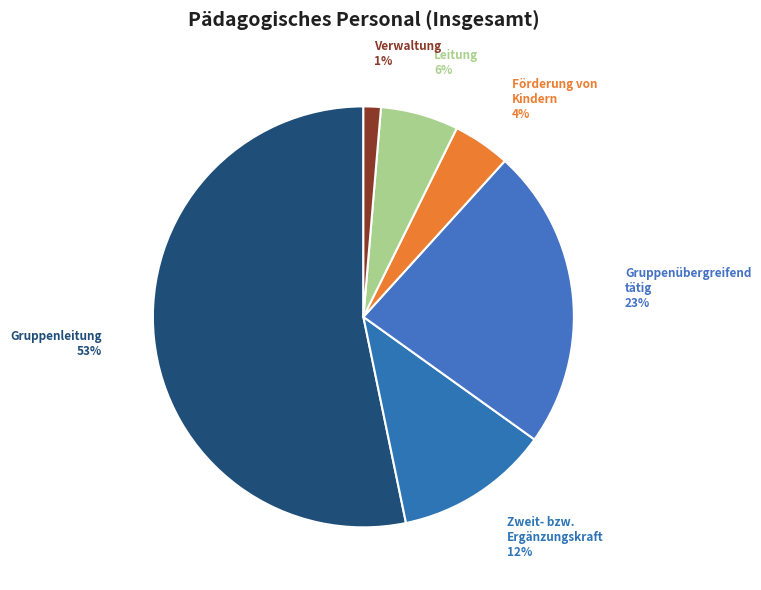

How many segments does this pie chart have?

6